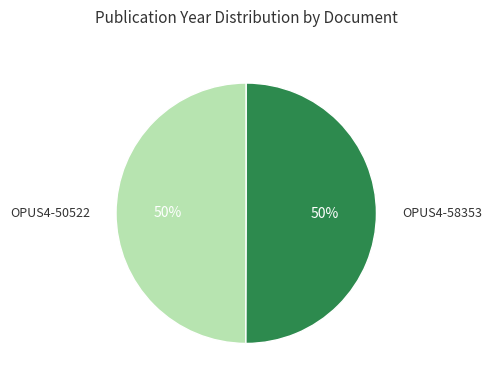

To the nearest percent, what is the average slice percentage?

50%